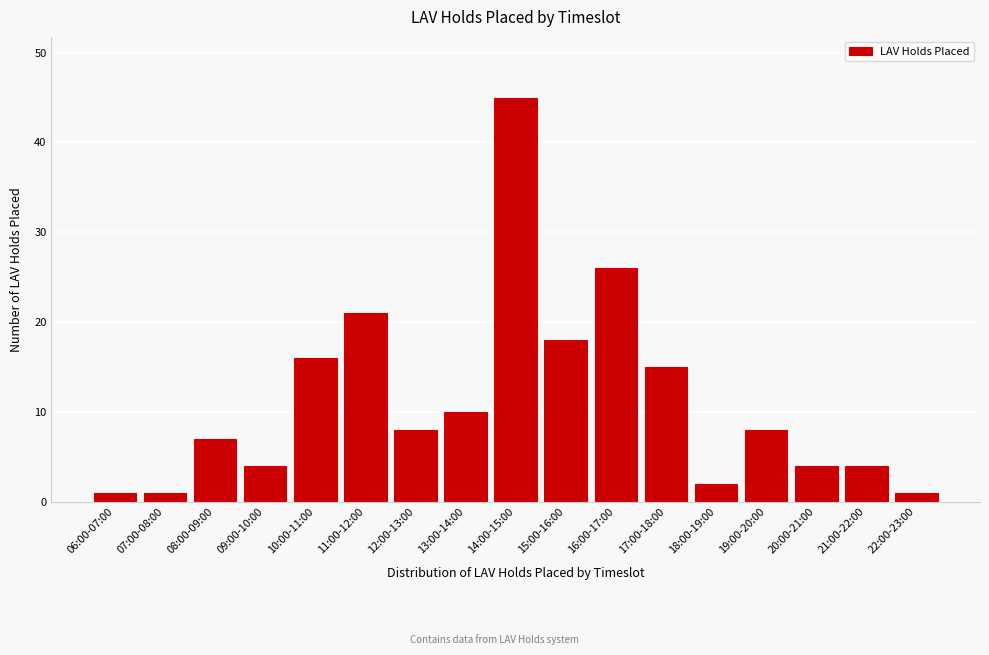

Reading left to right, list all the values displayed in this chart.

06:00-07:00=1	07:00-08:00=1	08:00-09:00=7	09:00-10:00=4	10:00-11:00=16	11:00-12:00=21	12:00-13:00=8	13:00-14:00=10	14:00-15:00=45	15:00-16:00=18	16:00-17:00=26	17:00-18:00=15	18:00-19:00=2	19:00-20:00=8	20:00-21:00=4	21:00-22:00=4	22:00-23:00=1